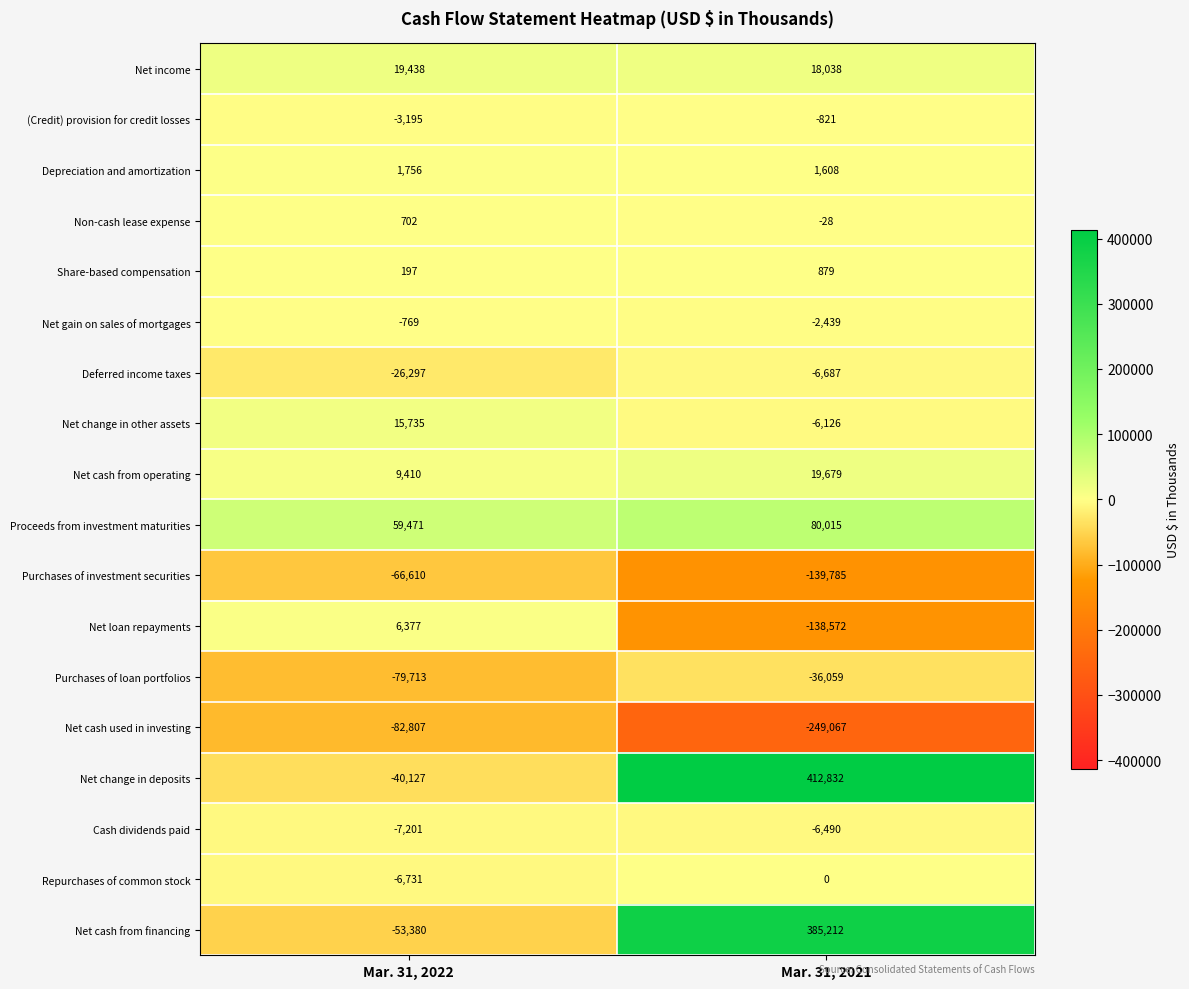

Is it true that Net income equals 18038 at Mar. 31, 2021?

True